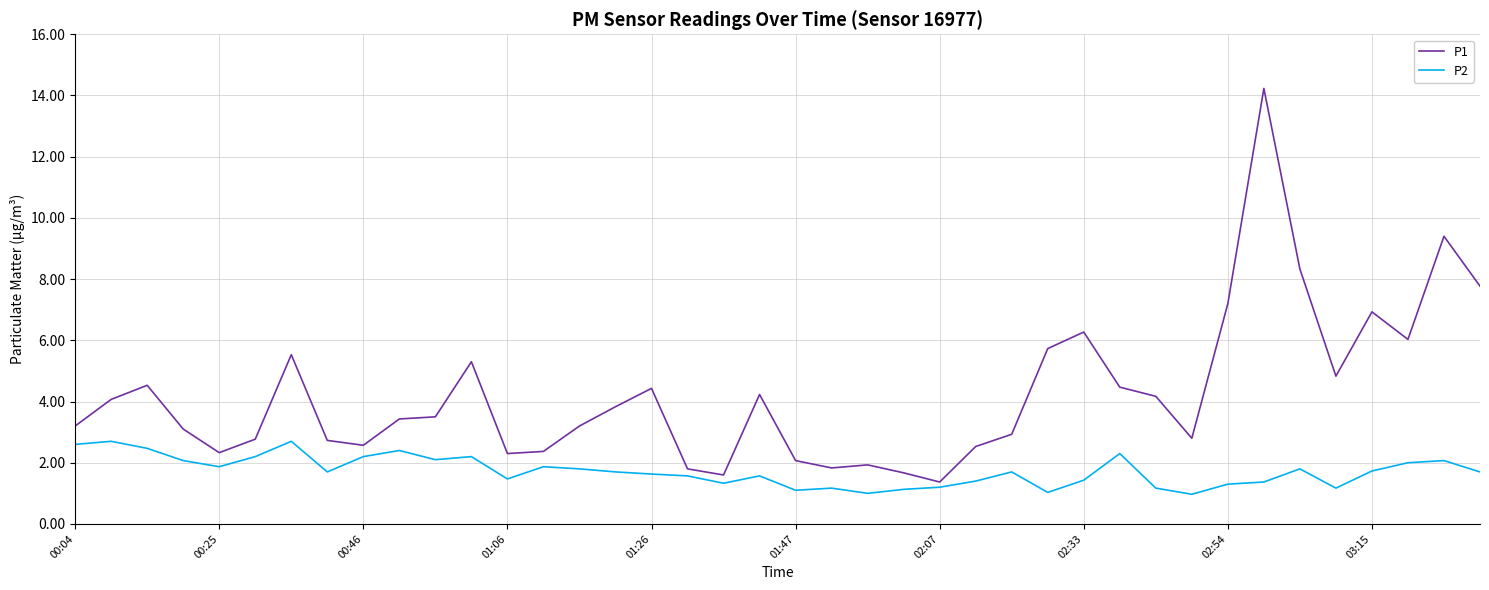

Rank the series by their maximum value, from highest to lowest.

P1, P2